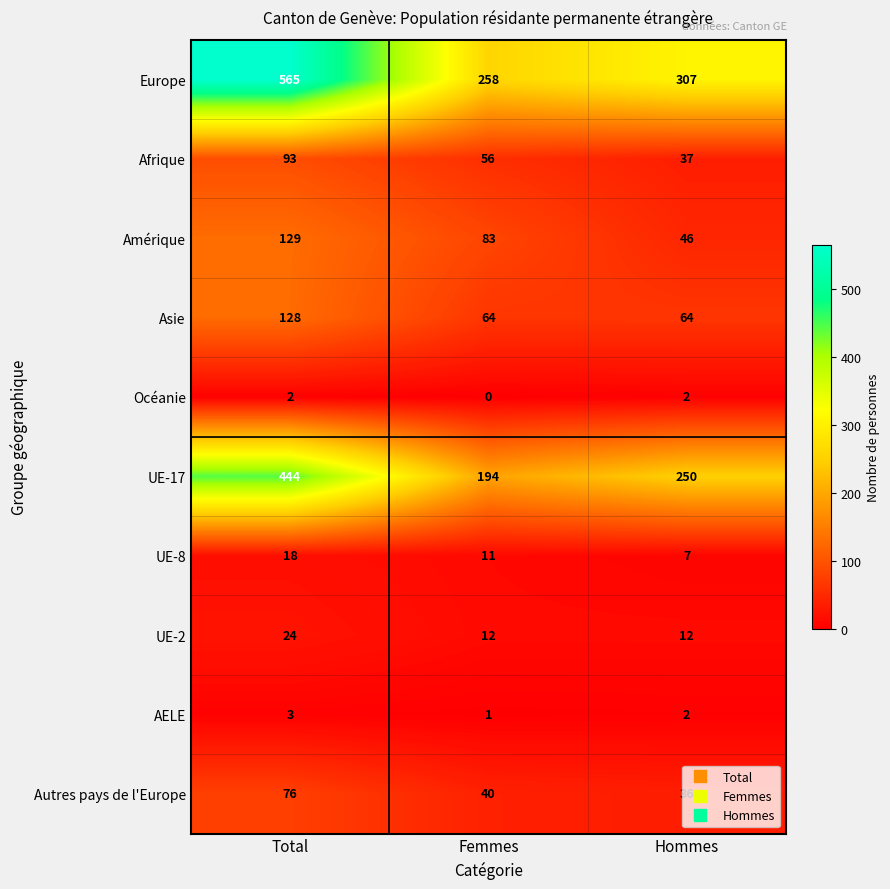

At how many categories does at least one series exceed 200?

3